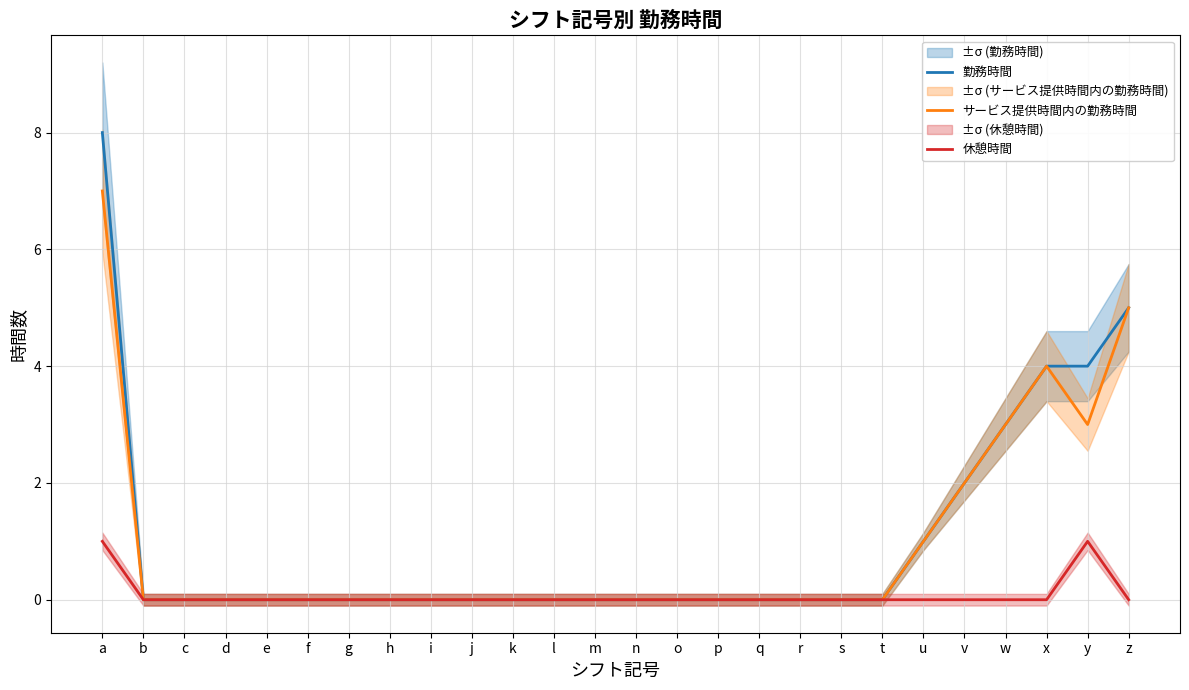

The value of サービス提供時間内の勤務時間 at l is 3. True or false?

False